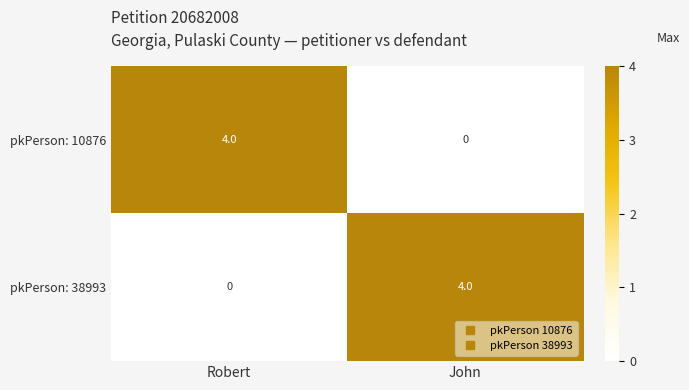

Count the number of data series in this chart.

2